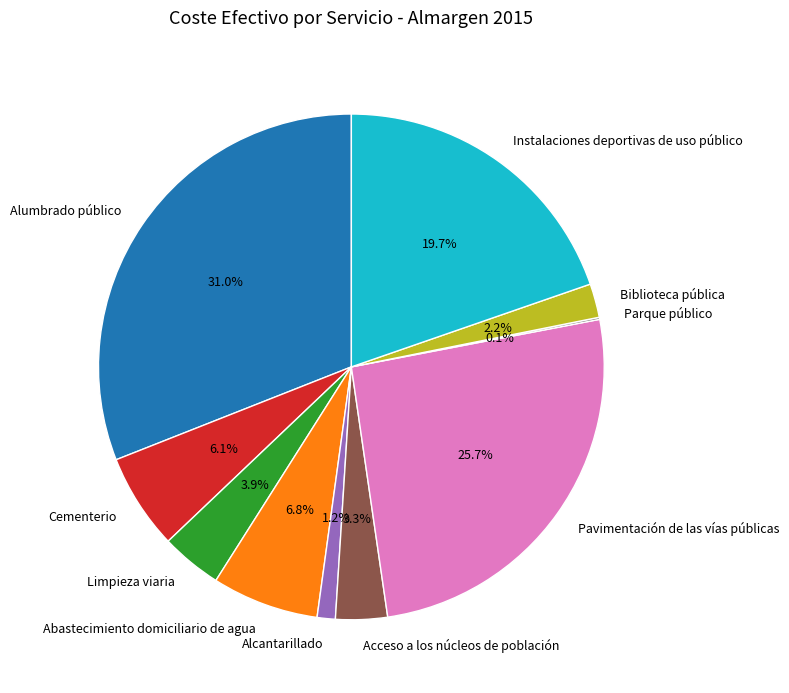

Between Limpieza viaria and Abastecimiento domiciliario de agua, which is larger?

Abastecimiento domiciliario de agua